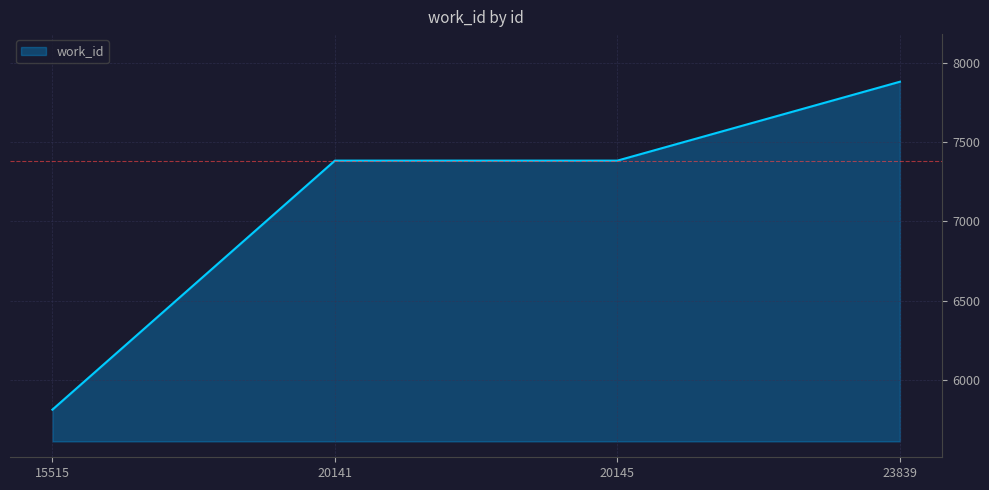

What is the sum of all values?

28456